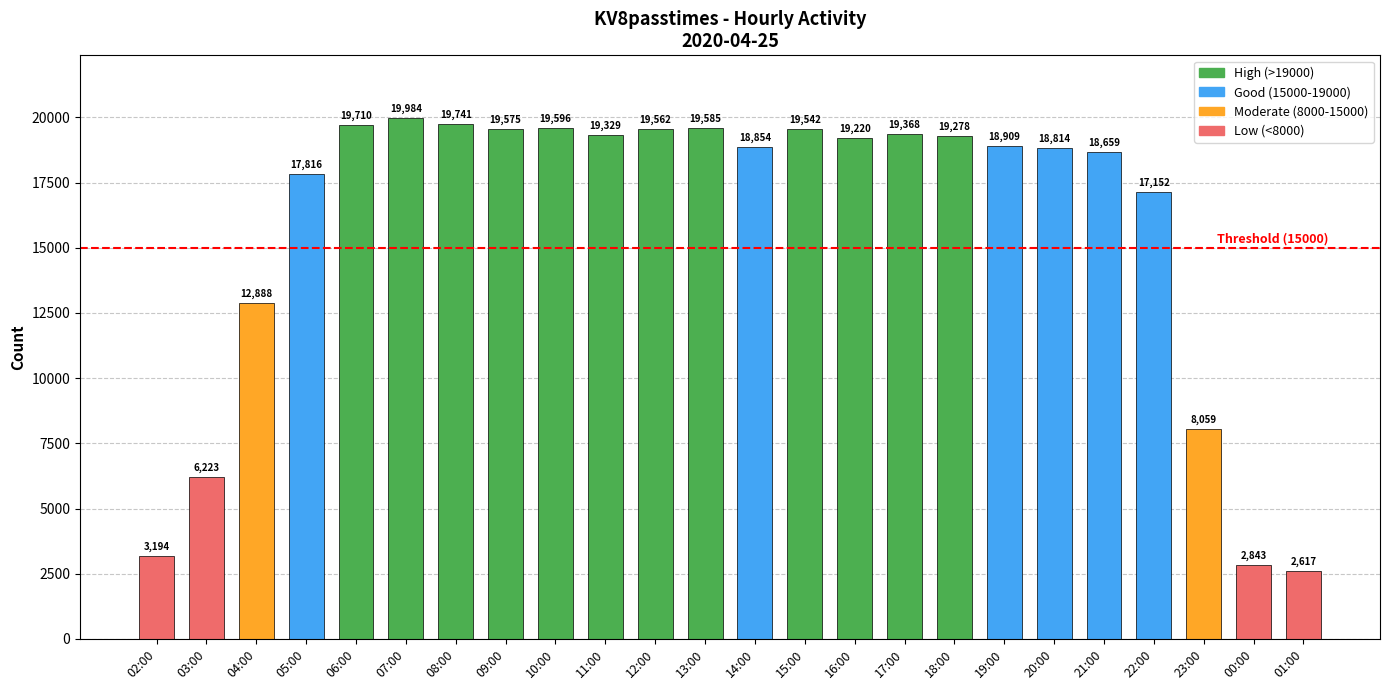

What is the change in value from 04:00 to 14:00?

+5966